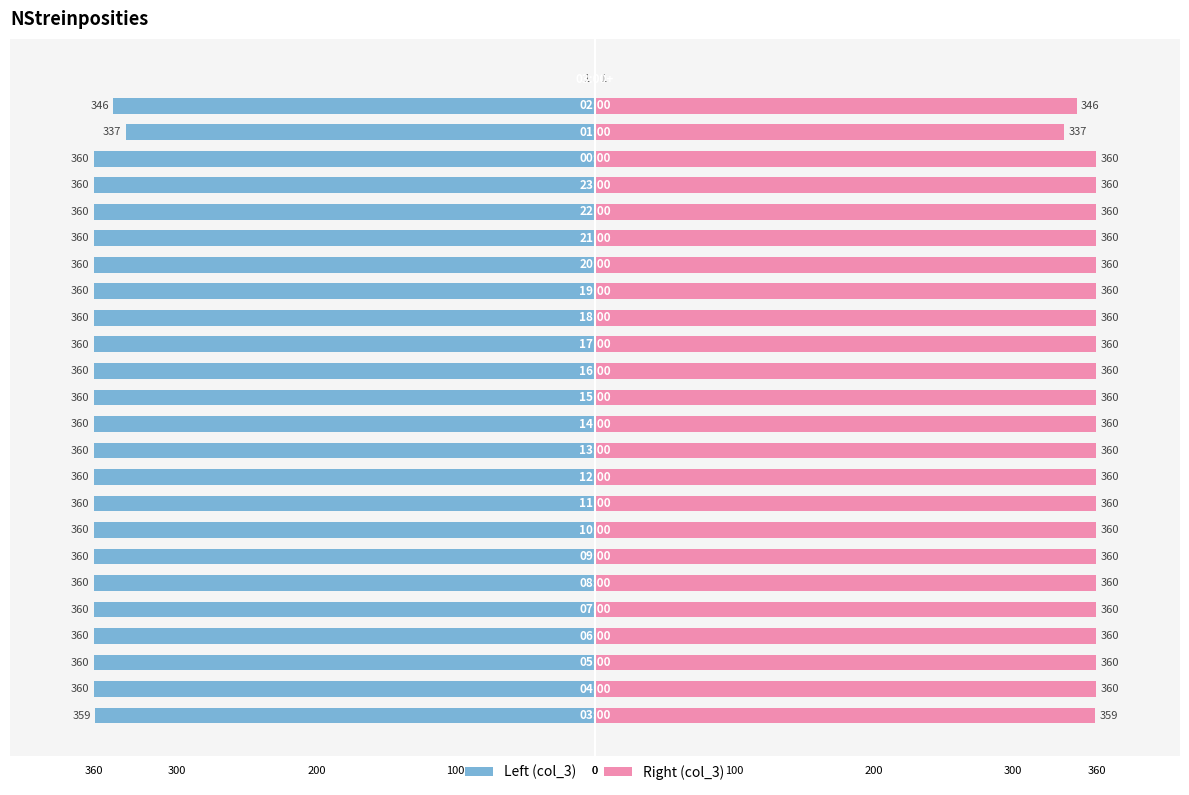

What is the greatest value displayed?

360